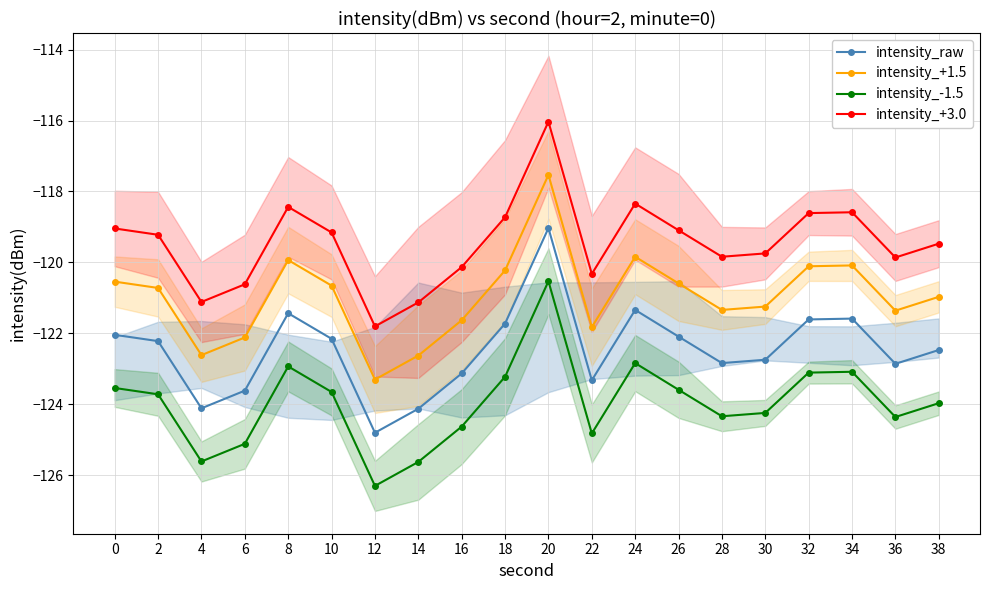

What is the lowest value of the intensity_+3.0 series?

-121.8